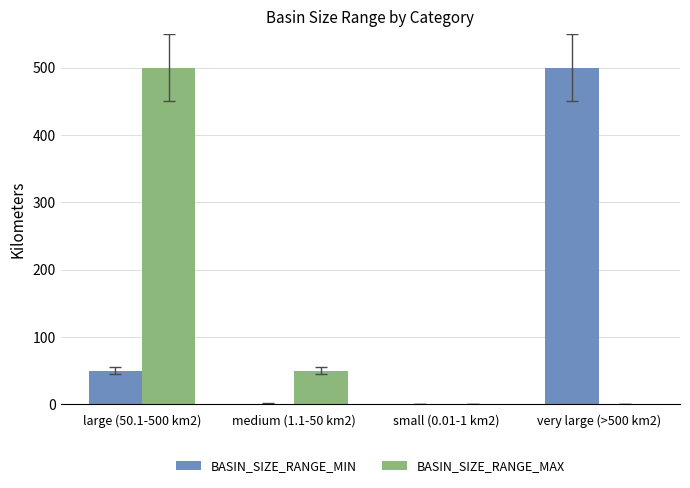

What are all the series names shown in the legend?

BASIN_SIZE_RANGE_MIN, BASIN_SIZE_RANGE_MAX